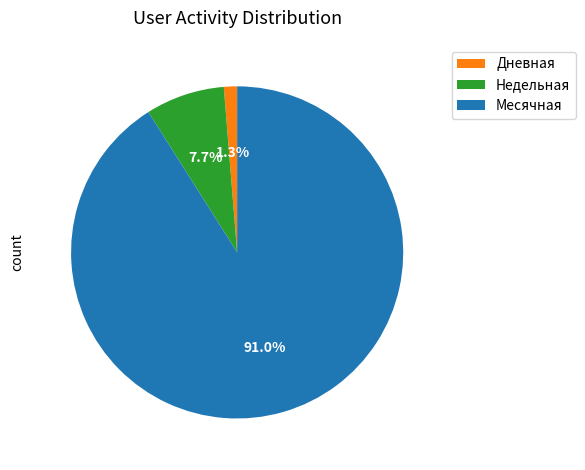

Which has a higher value, Недельная or Дневная?

Недельная